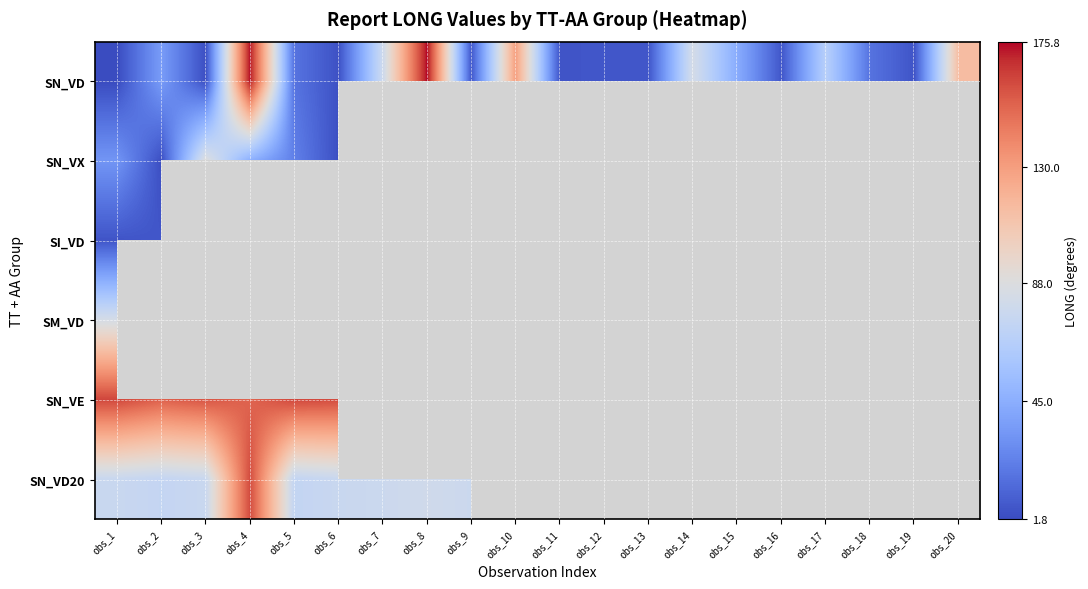

Which series has the widest spread of values?

SN_VD